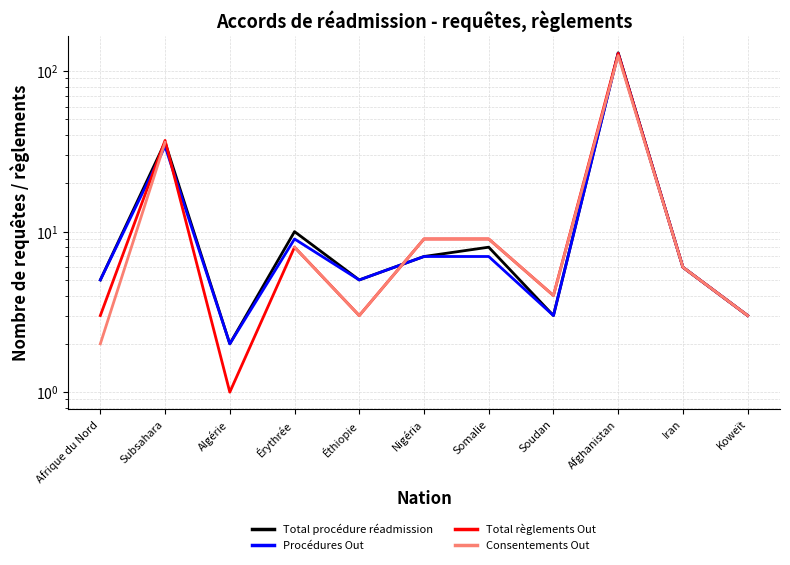

How many values in the Total règlements Out series are below 6?

5